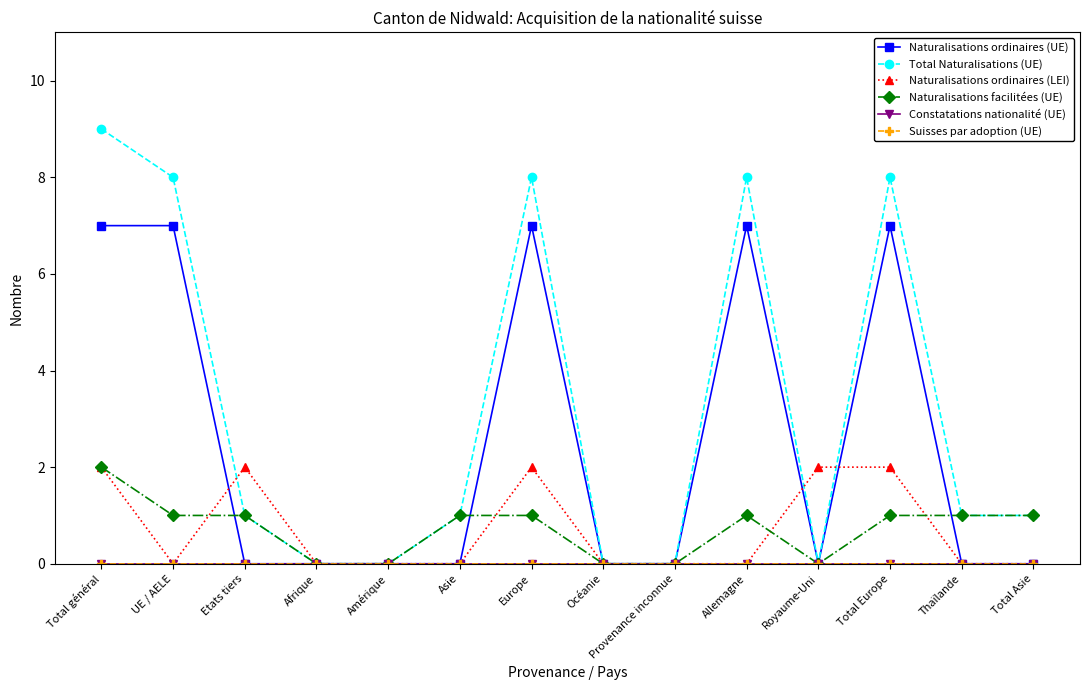

True or false: Suisses par adoption (UE) and Total Naturalisations (UE) cross at least once.

False